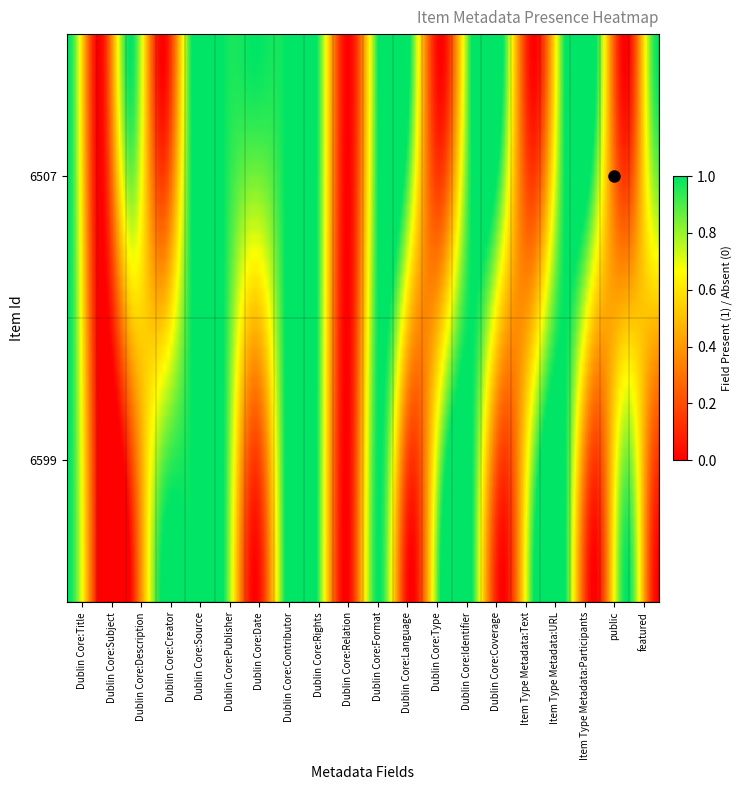

How many 6599 values are between 0 and 1?

20